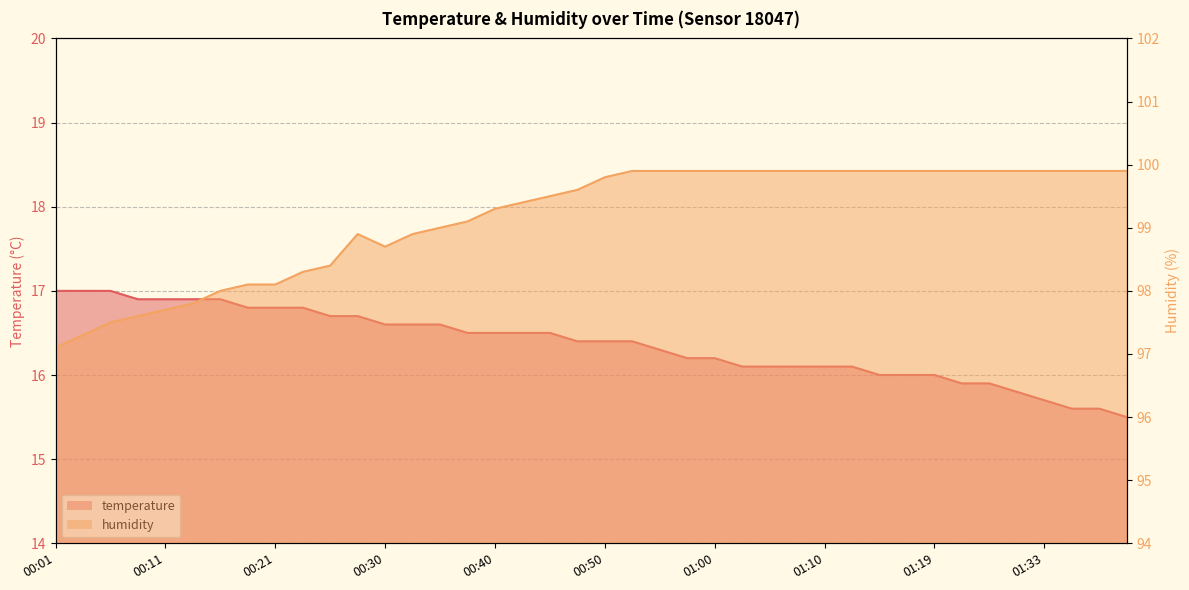

What is the label of the 2nd point from the right?

01:38